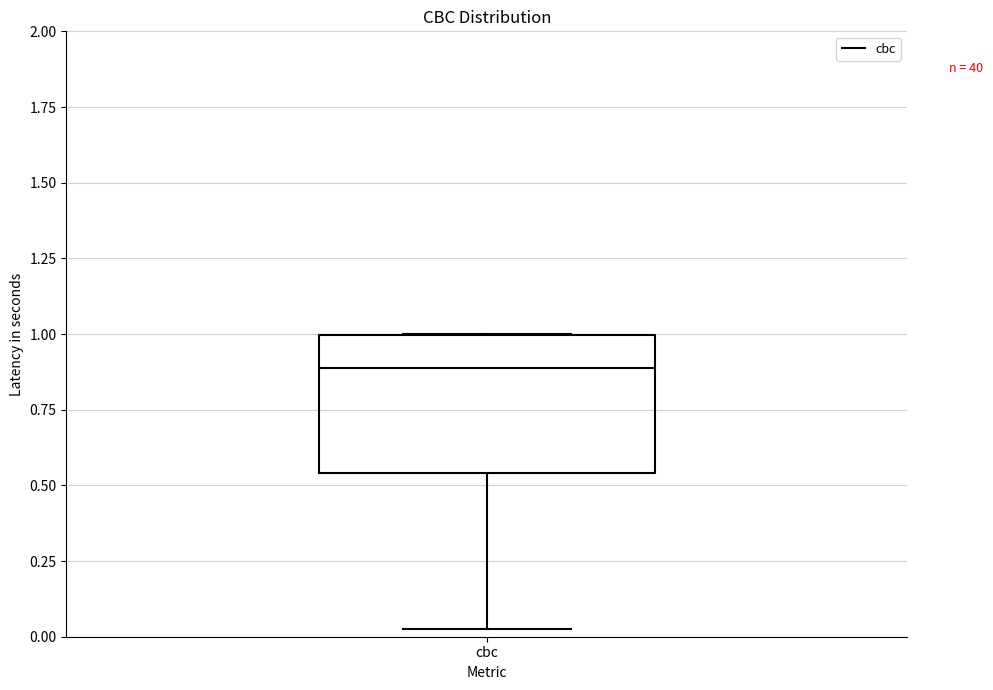

Transcribe this box plot: give where the median line is, the range the box spans, and where the two whiskers end, as read against the y-axis. The values are not printed on the chart, so give them approximately, as read against the axis.

median 0.90, box 0.55 to 1.00, whiskers 0.05 to 1.00